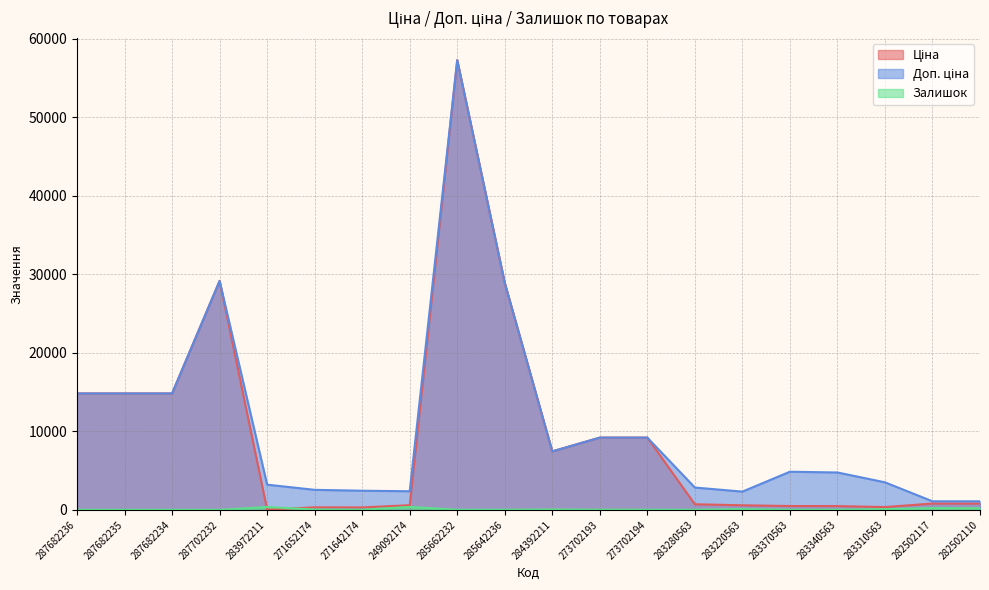

Rank the categories by Залишок value from highest to lowest.

249092174, 283972211, 282502117, 282502110, 283220563, 283310563, 284392211, 271652174, 273702193, 273702194, 285642236, 271642174, 283340563, 285662232, 283280563, 283370563, 287682236, 287682235, 287682234, 287702232